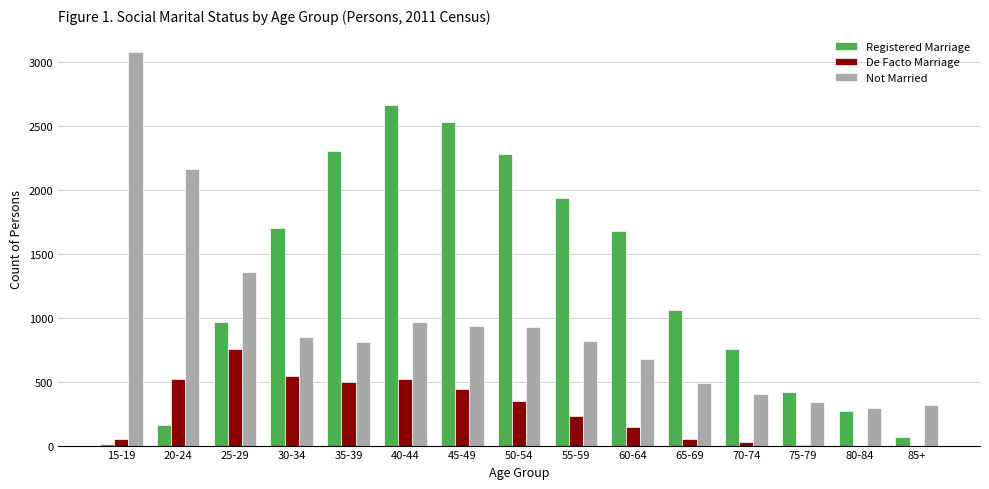

True or false: Not Married has a value of 853 at 30-34.

True